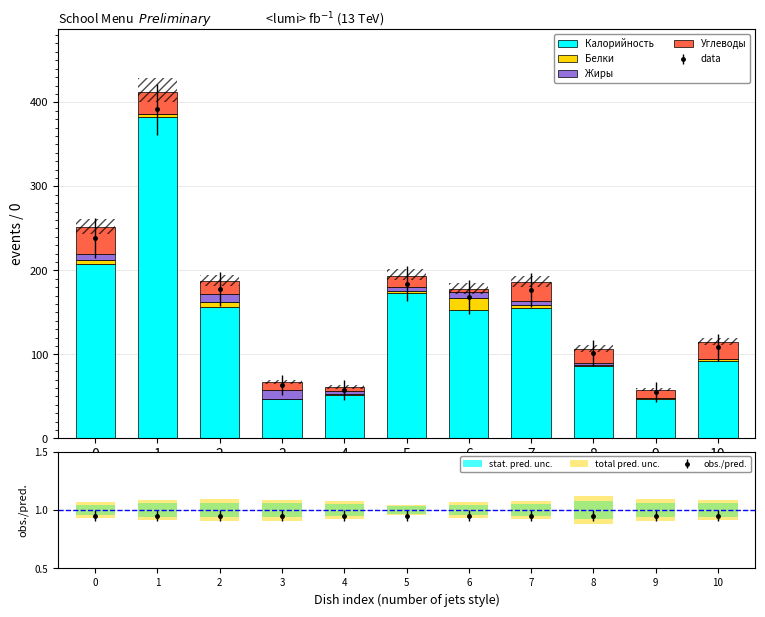

Is it true that Углеводы equals 26.0 at 1?

True